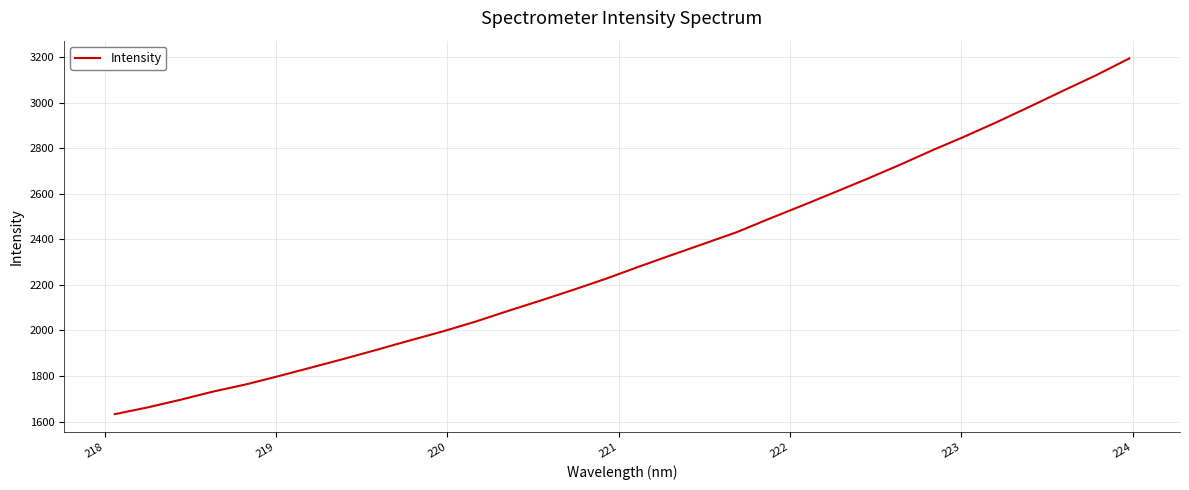

What is the difference between the maximum and minimum values?

1561.6